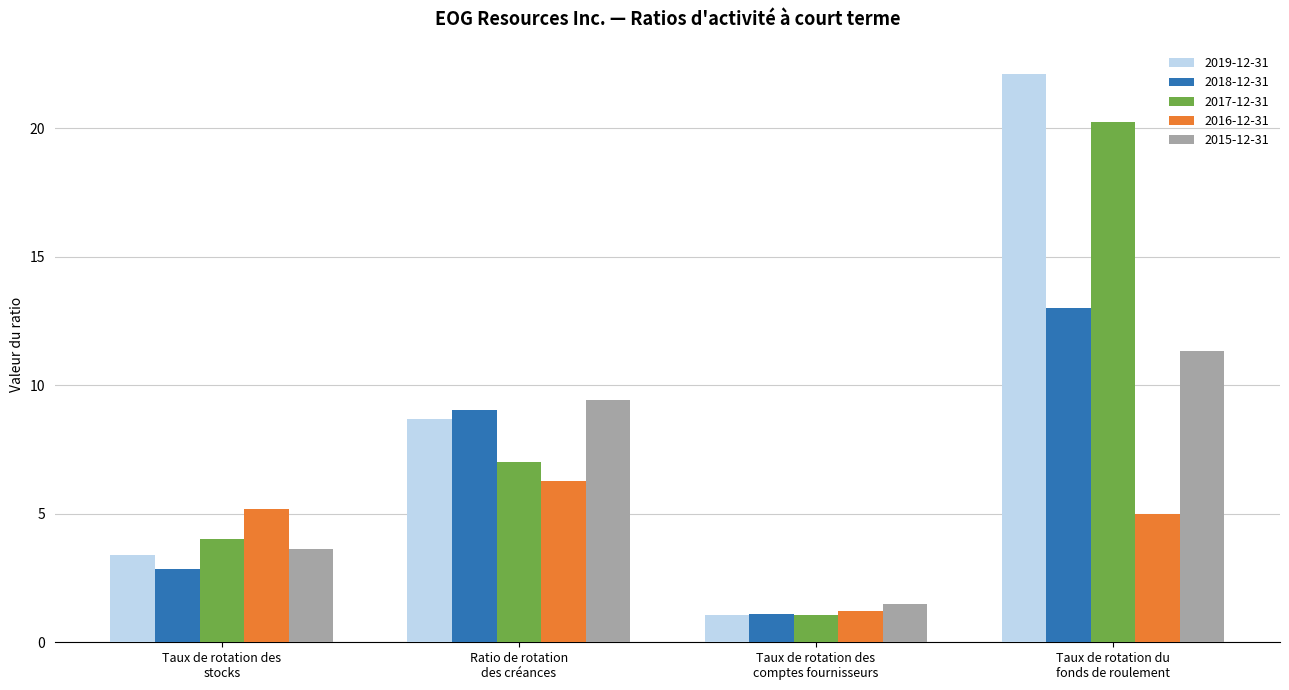

At which category is the sum across all series the highest?

Taux de rotation du
fonds de roulement